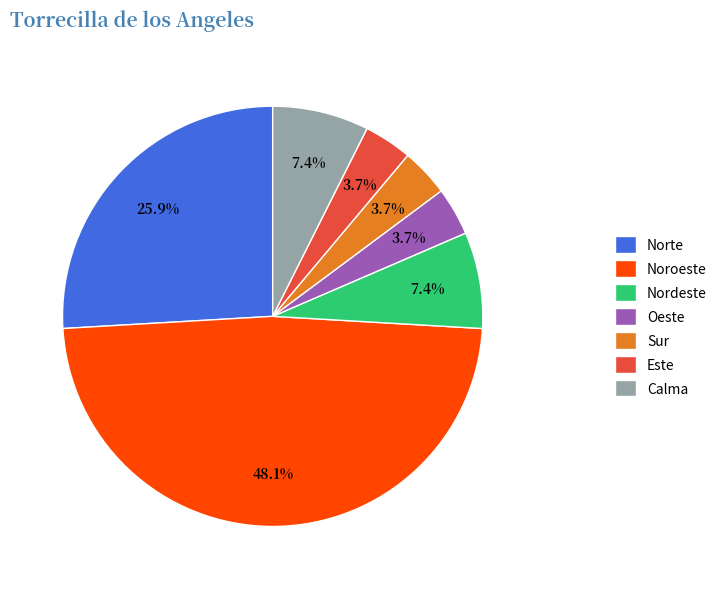

How many segments does this pie chart have?

7